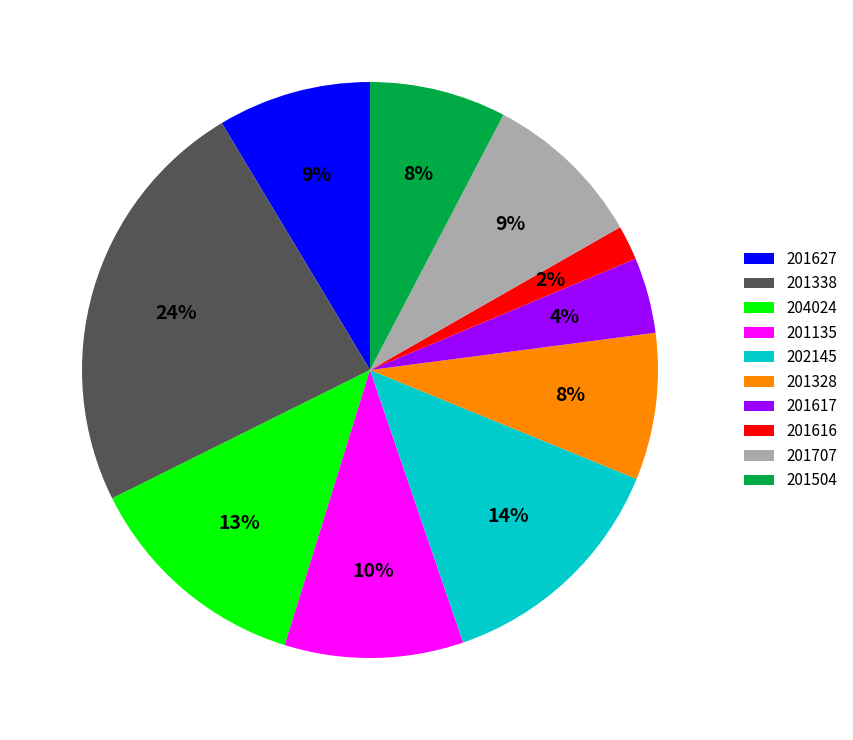

Combined, do 202145 and 201617 account for over 50%?

No